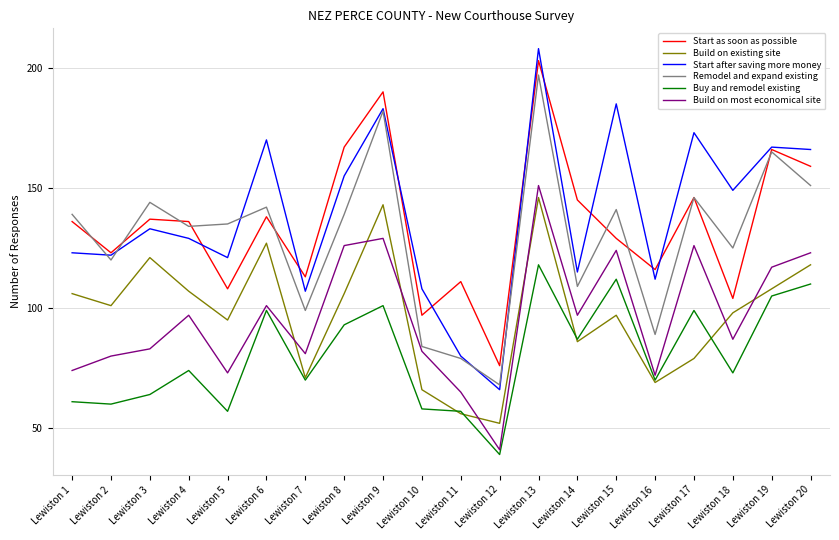

Read the Remodel and expand existing value at Lewiston 6, to the nearest 50.

150